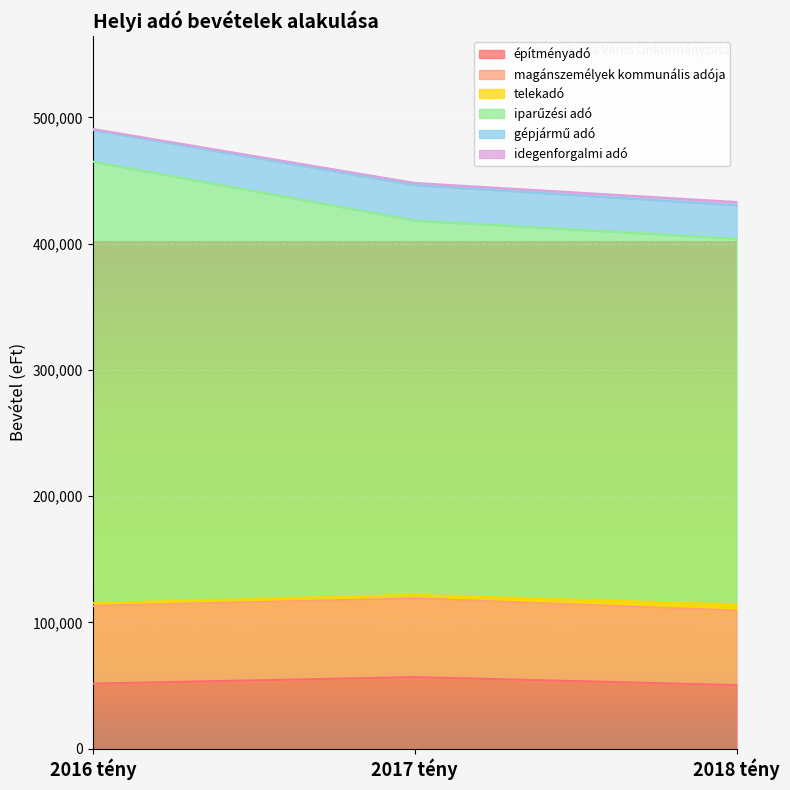

How many data points does each series have?

3